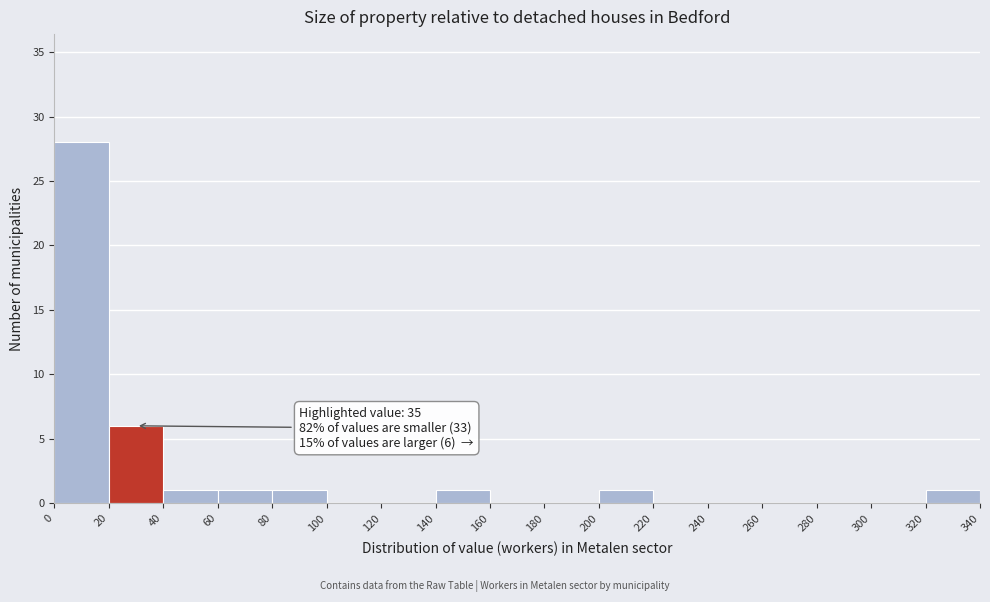

Which range on the x-axis has the tallest bar?

0 to 20